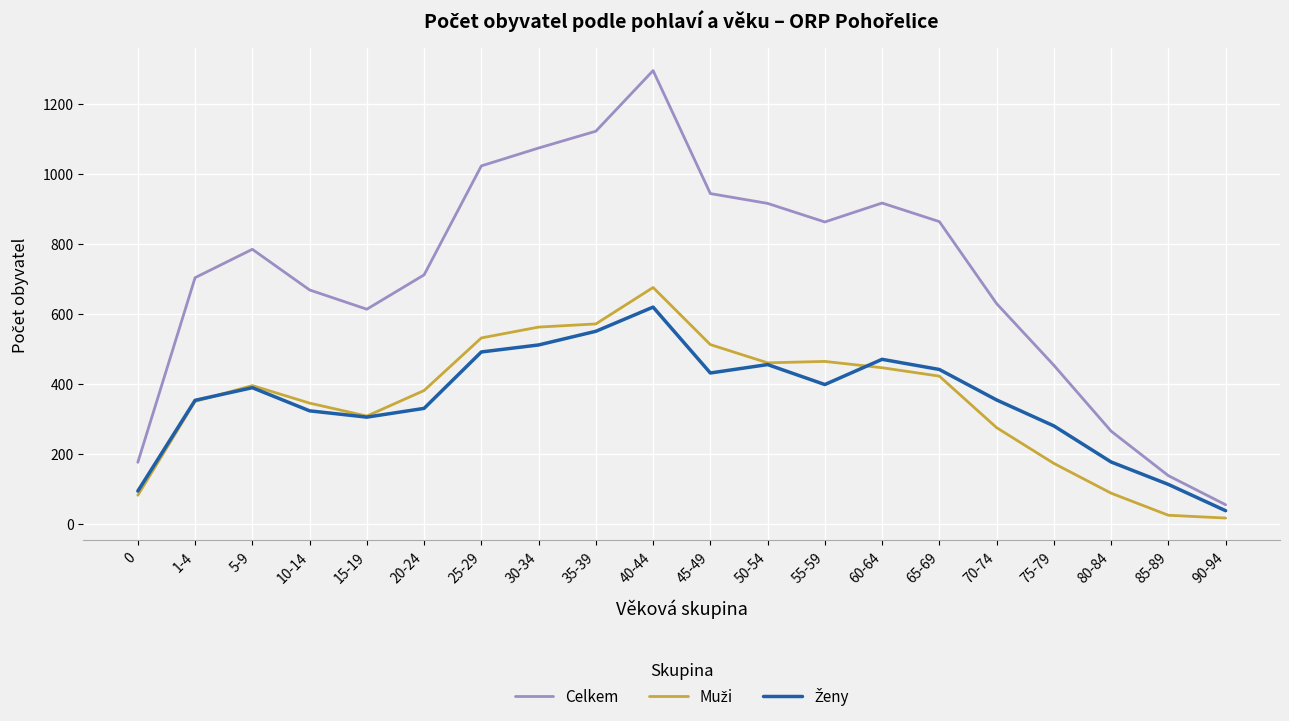

The value of Celkem at 25-29 is 1022. True or false?

True